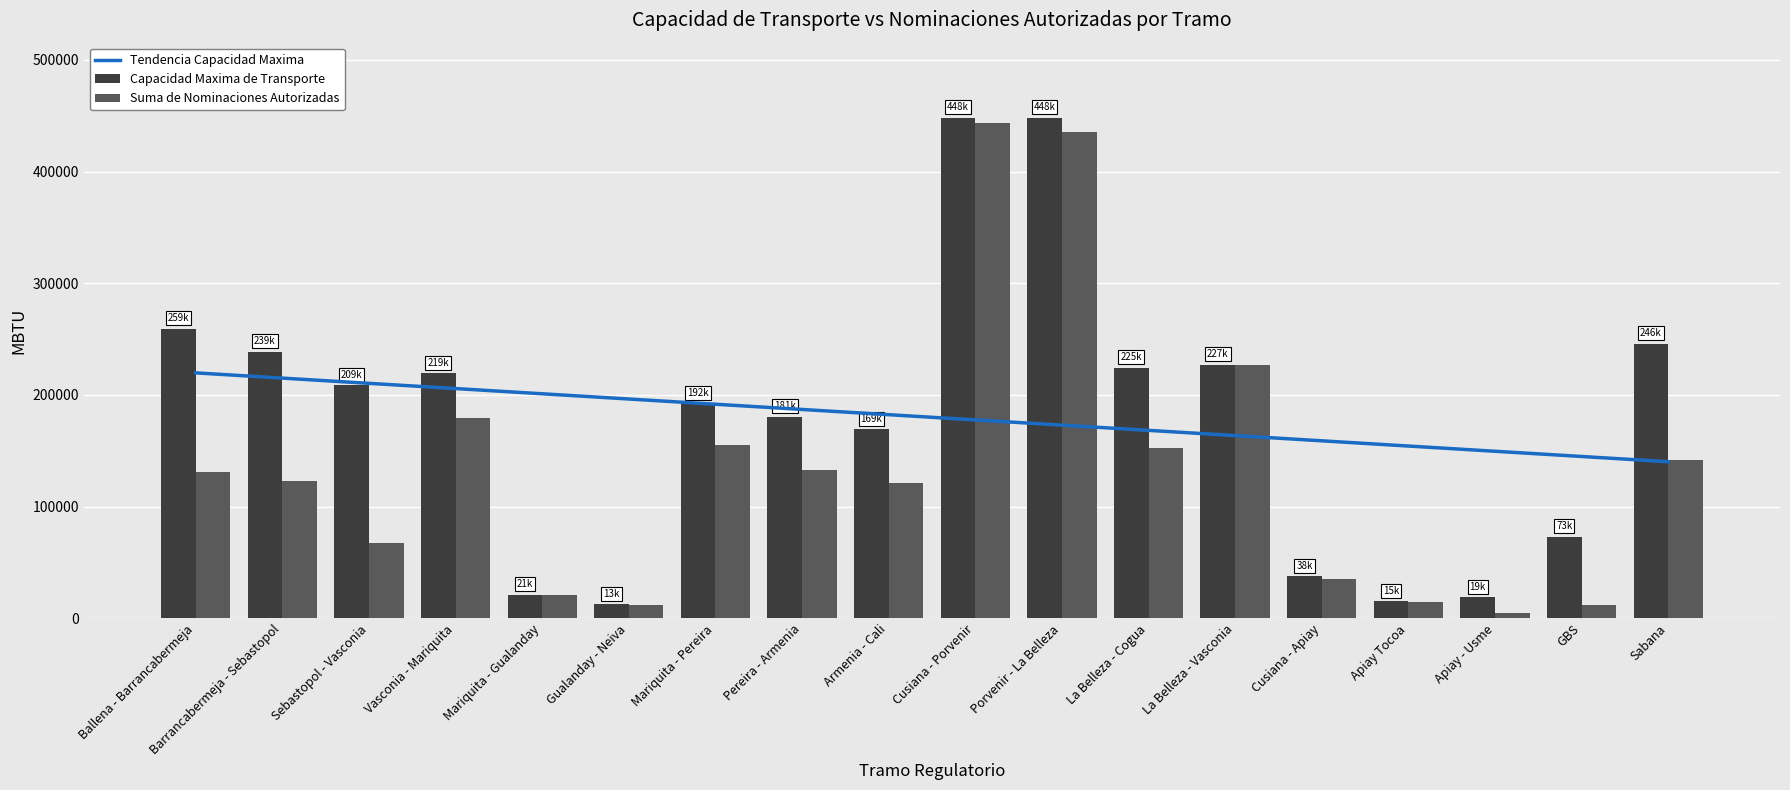

Is it true that Tendencia Capacidad Maxima equals 215097.2 at Barrancabermeja - Sebastopol?

True